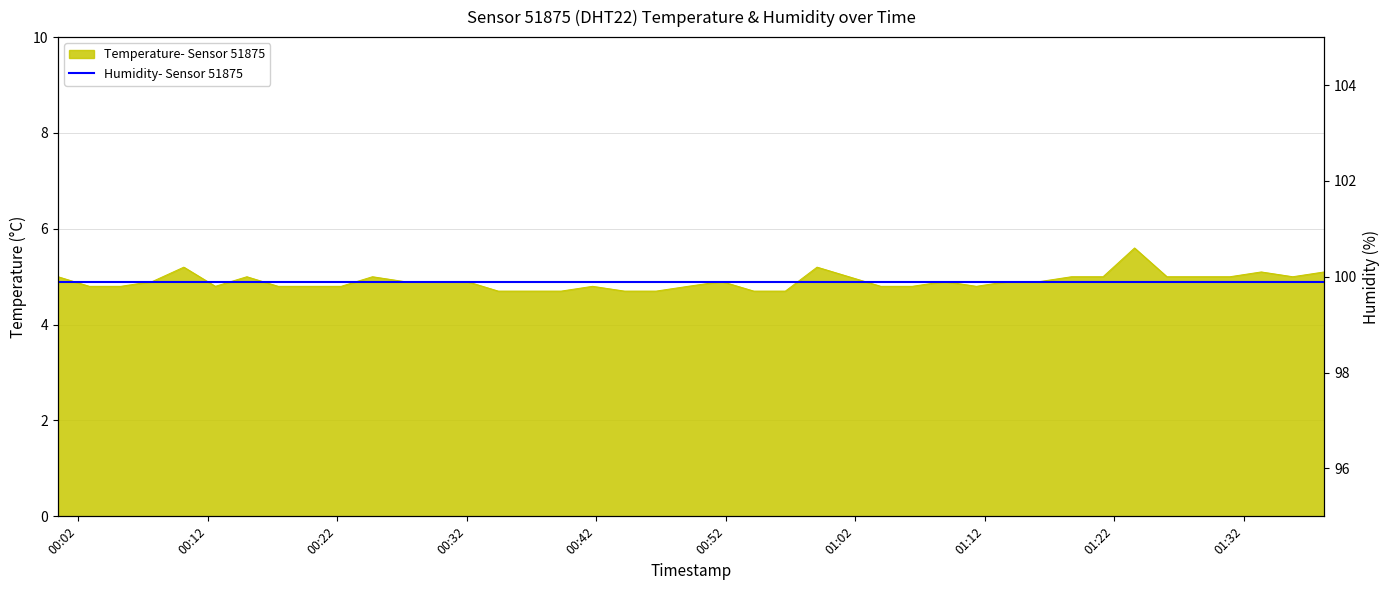

True or false: the data shows 9.0 at 2022-12-05T01:26:05.

False